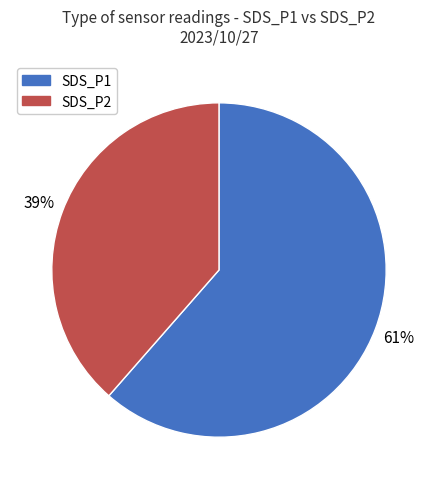

What is the ratio of the value at SDS_P1 to the value at SDS_P2?

1.6